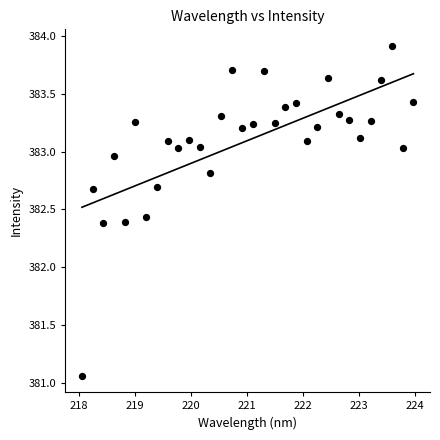

What is the range of X values (max minus min)?

5.9